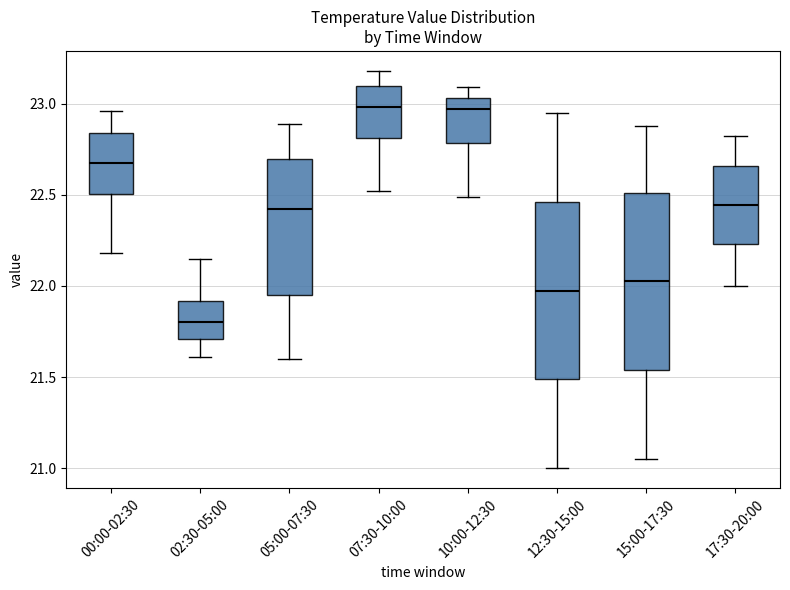

Reading left to right, read every box against the y-axis: the position of its median line, the range the box covers, and the ends of its whiskers. The values are not printed on the chart, so give them approximately, as read against the axis.

00:00-02:30: median 22.70, box 22.50 to 22.85, whiskers 22.20 to 22.95
02:30-05:00: median 21.80, box 21.70 to 21.90, whiskers 21.60 to 22.15
05:00-07:30: median 22.40, box 21.95 to 22.70, whiskers 21.60 to 22.90
07:30-10:00: median 23.00, box 22.80 to 23.10, whiskers 22.50 to 23.20
10:00-12:30: median 22.95, box 22.80 to 23.05, whiskers 22.50 to 23.10
12:30-15:00: median 22.00, box 21.50 to 22.45, whiskers 21.00 to 22.95
15:00-17:30: median 22.05, box 21.55 to 22.50, whiskers 21.05 to 22.90
17:30-20:00: median 22.45, box 22.25 to 22.65, whiskers 22.00 to 22.80